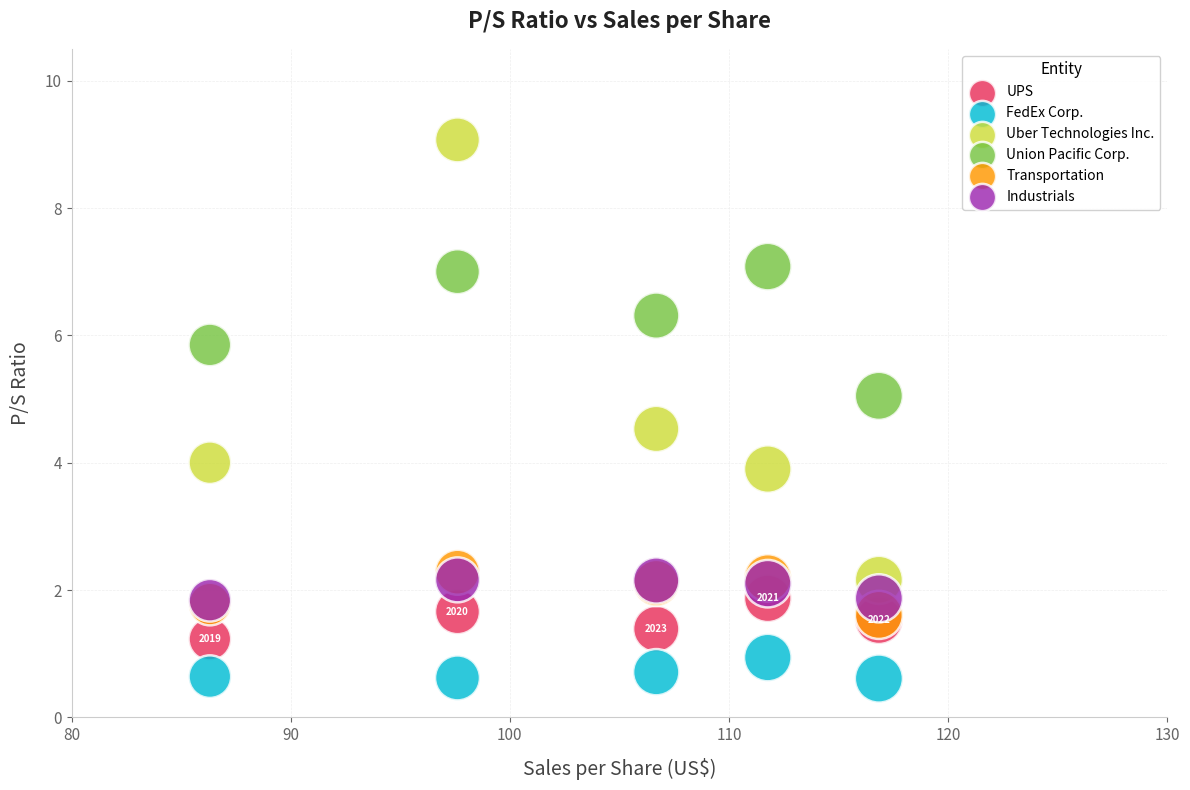

What are all the series names shown in the legend?

UPS, FedEx Corp., Uber Technologies Inc., Union Pacific Corp., Transportation, Industrials